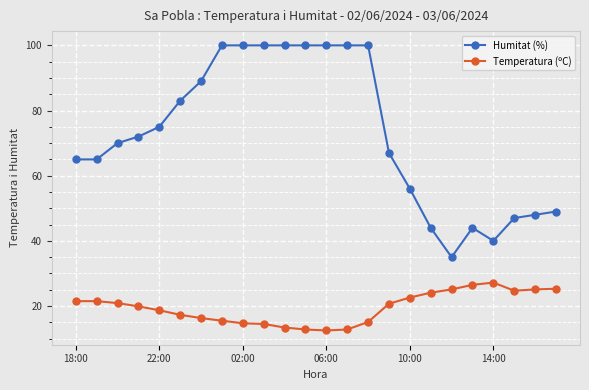

True or false: Humitat (%) and Temperatura (ºC) cross at least once.

False